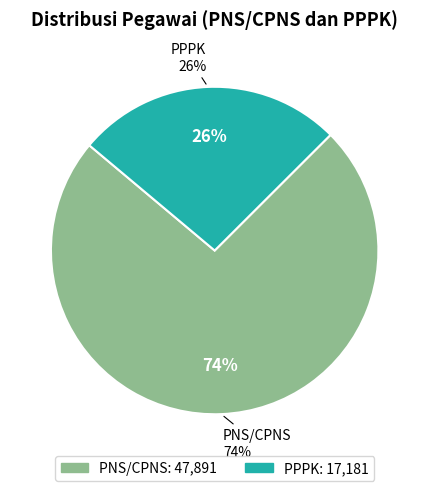

Which category has the biggest portion of the pie?

PNS/CPNS